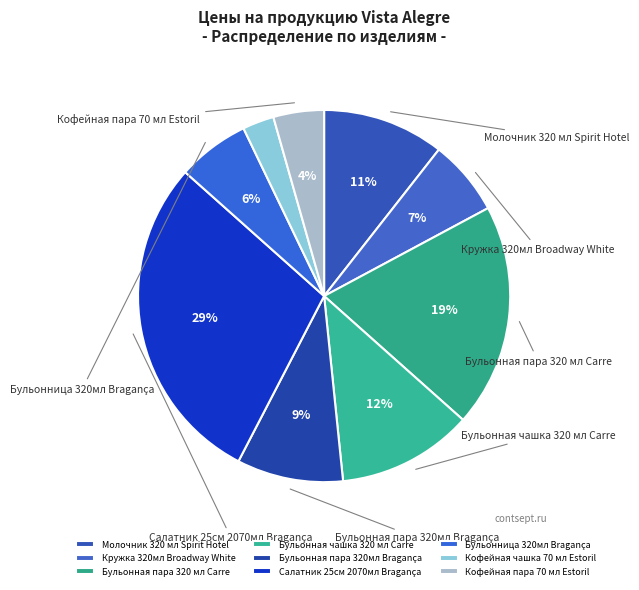

What portion of the pie excludes Кофейная пара 70 мл Estoril?

95.6%